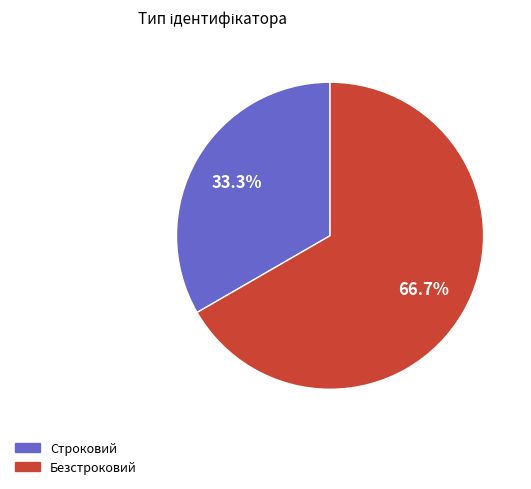

Between Строковий and Безстроковий, which is larger?

Безстроковий